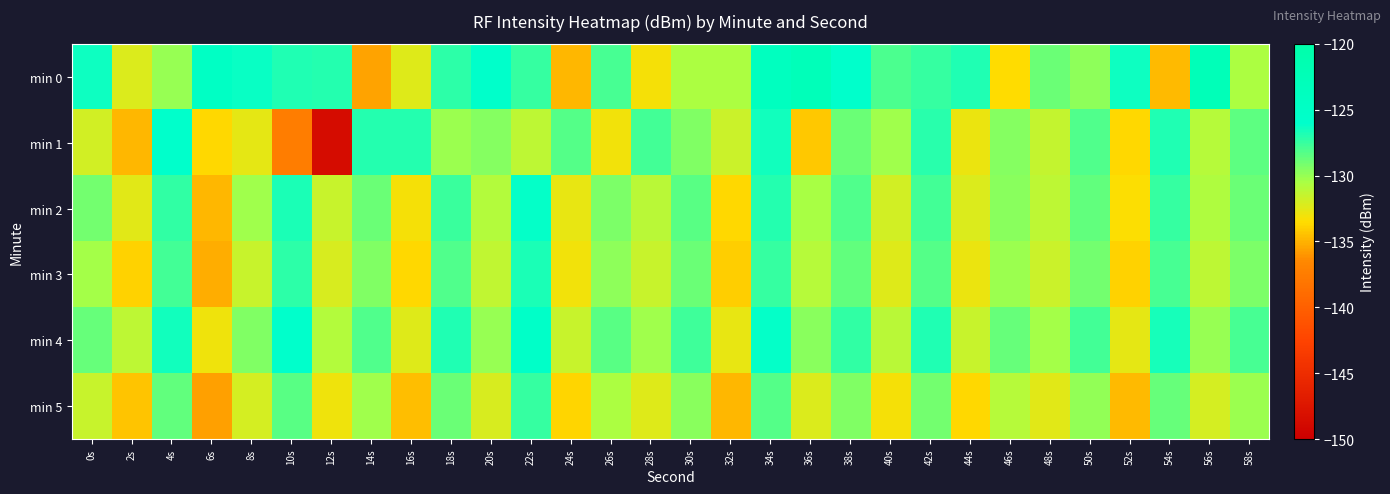

How many data points does each series have?

30